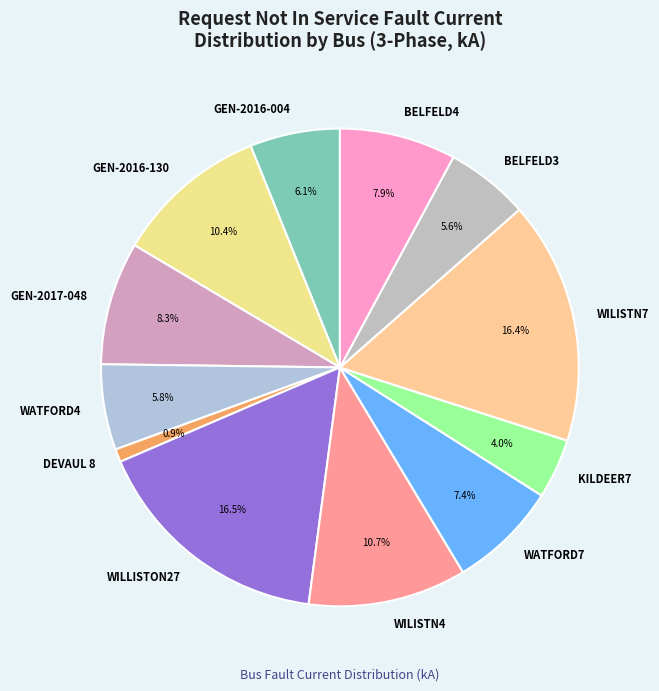

What is the ratio of the value at GEN-2017-048 to the value at GEN-2016-004?

1.4